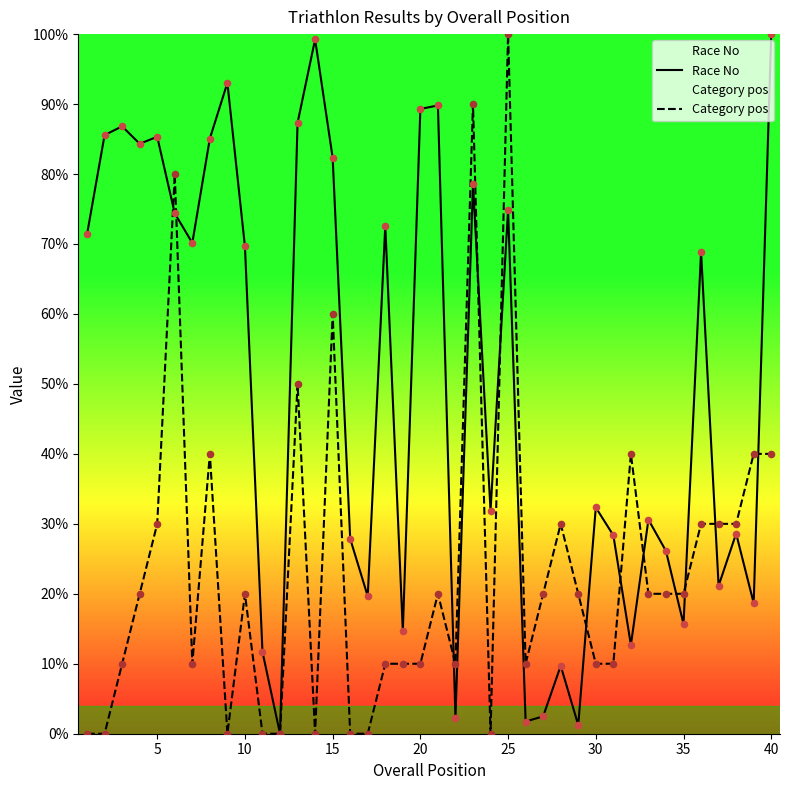

Which series has the largest total across all categories?

Race No